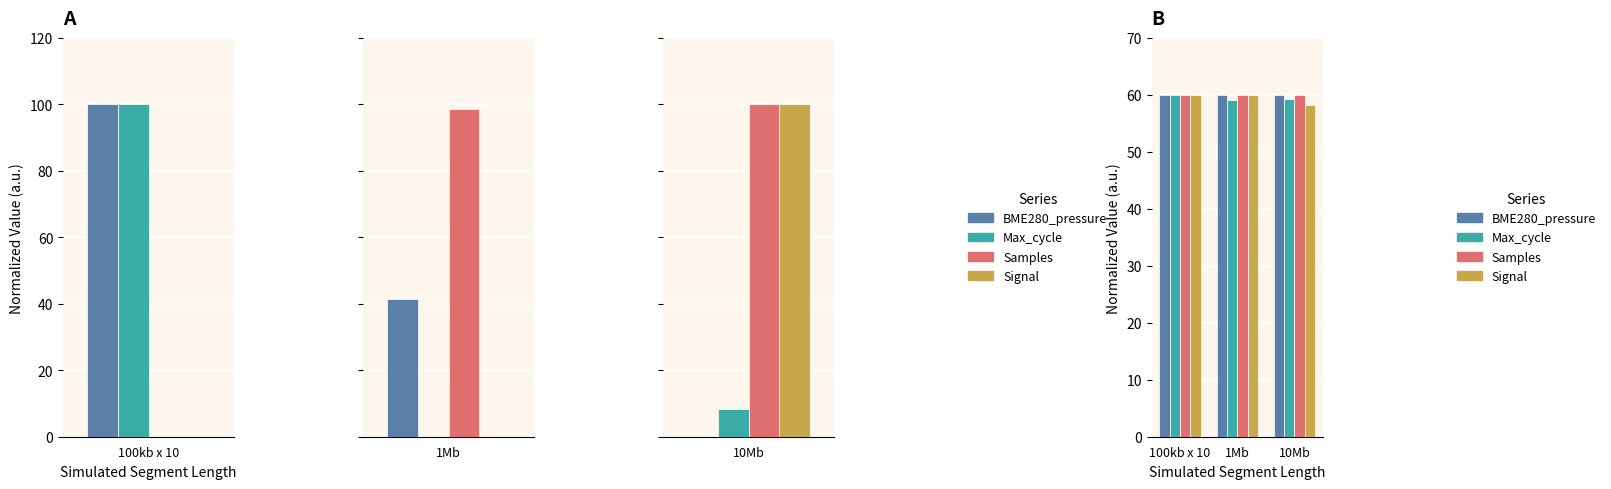

What is the value of the Signal bar at the 3rd from the left?

58.2